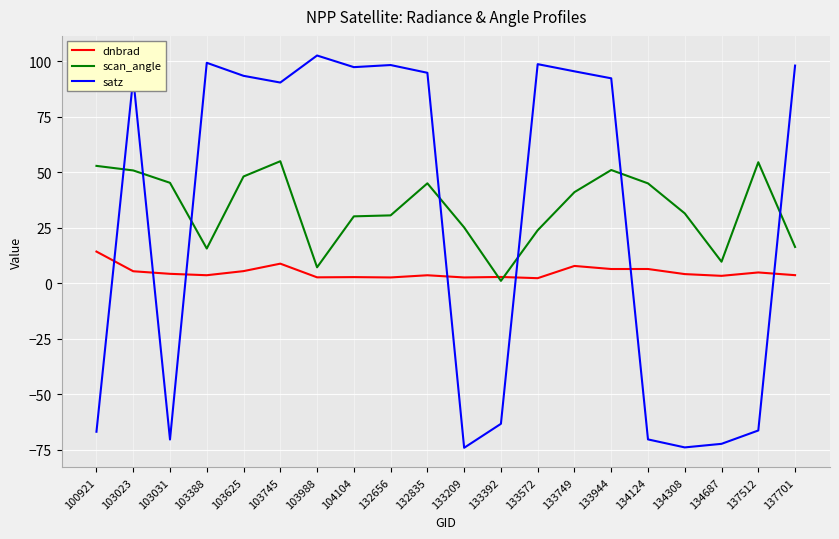

How many values in satz are below zero?

8